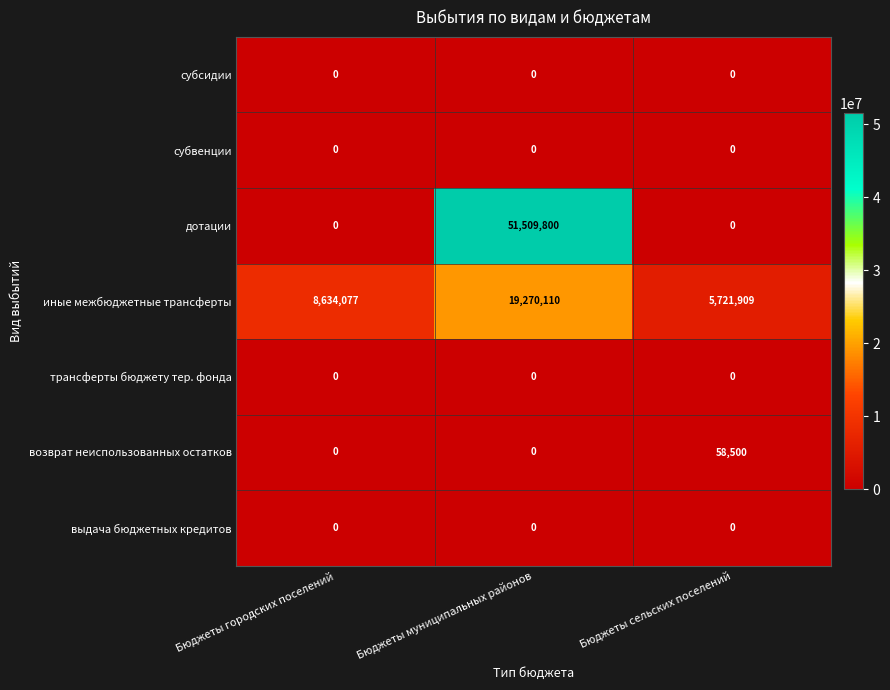

Which series has the largest total across all categories?

дотации